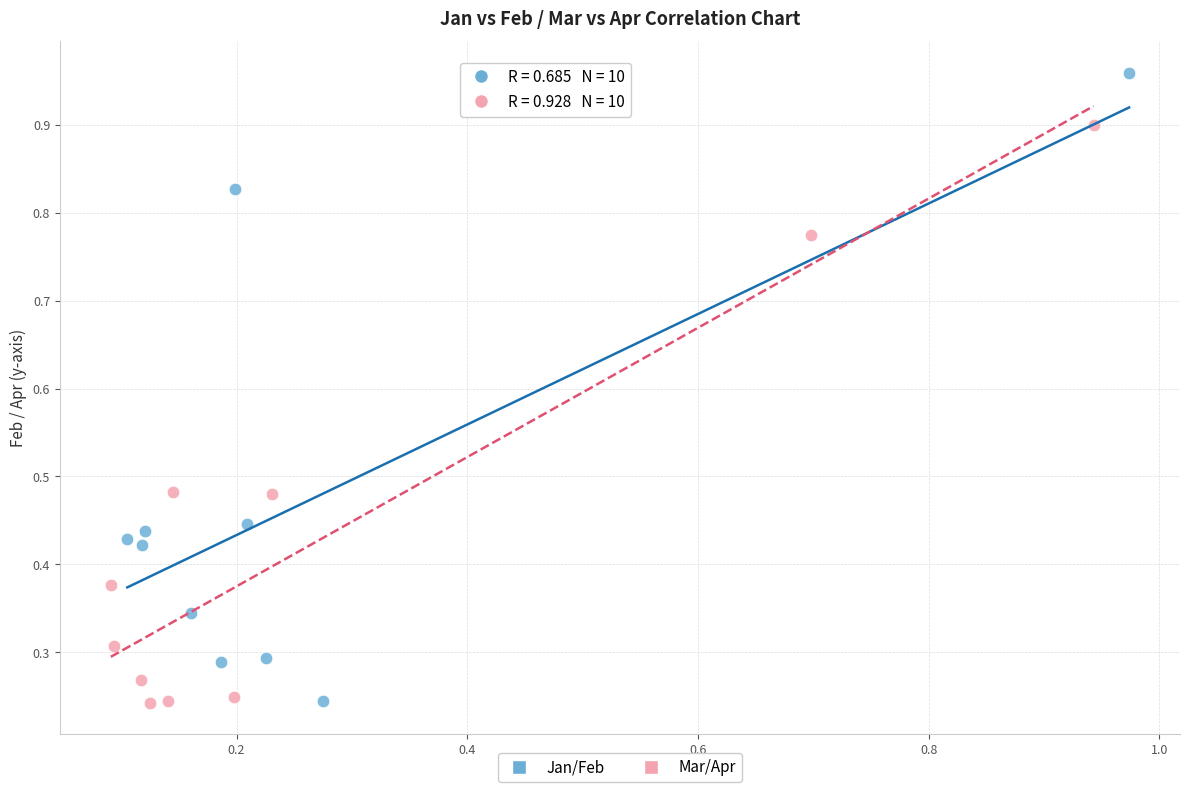

Which series has the widest spread of Y values?

Jan/Feb